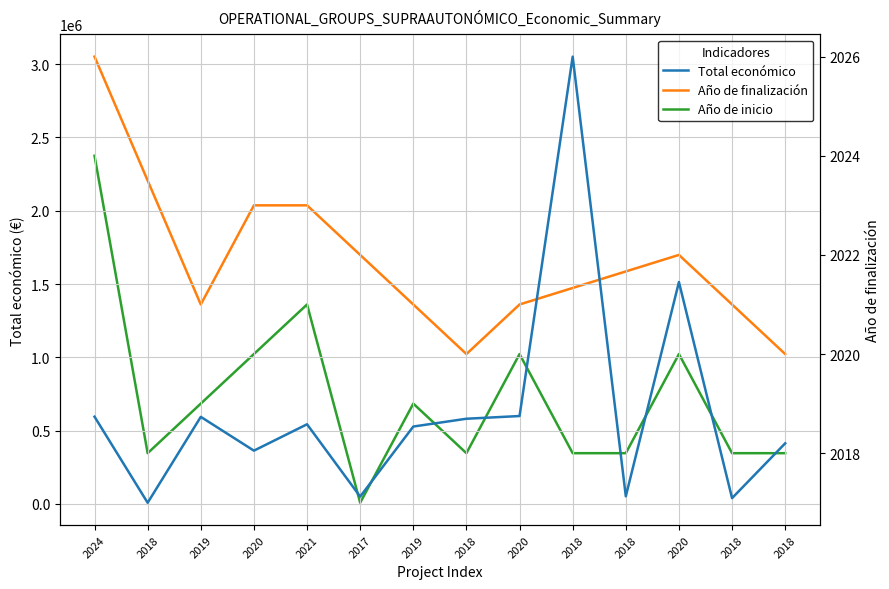

What is the sum of all values?

8932862